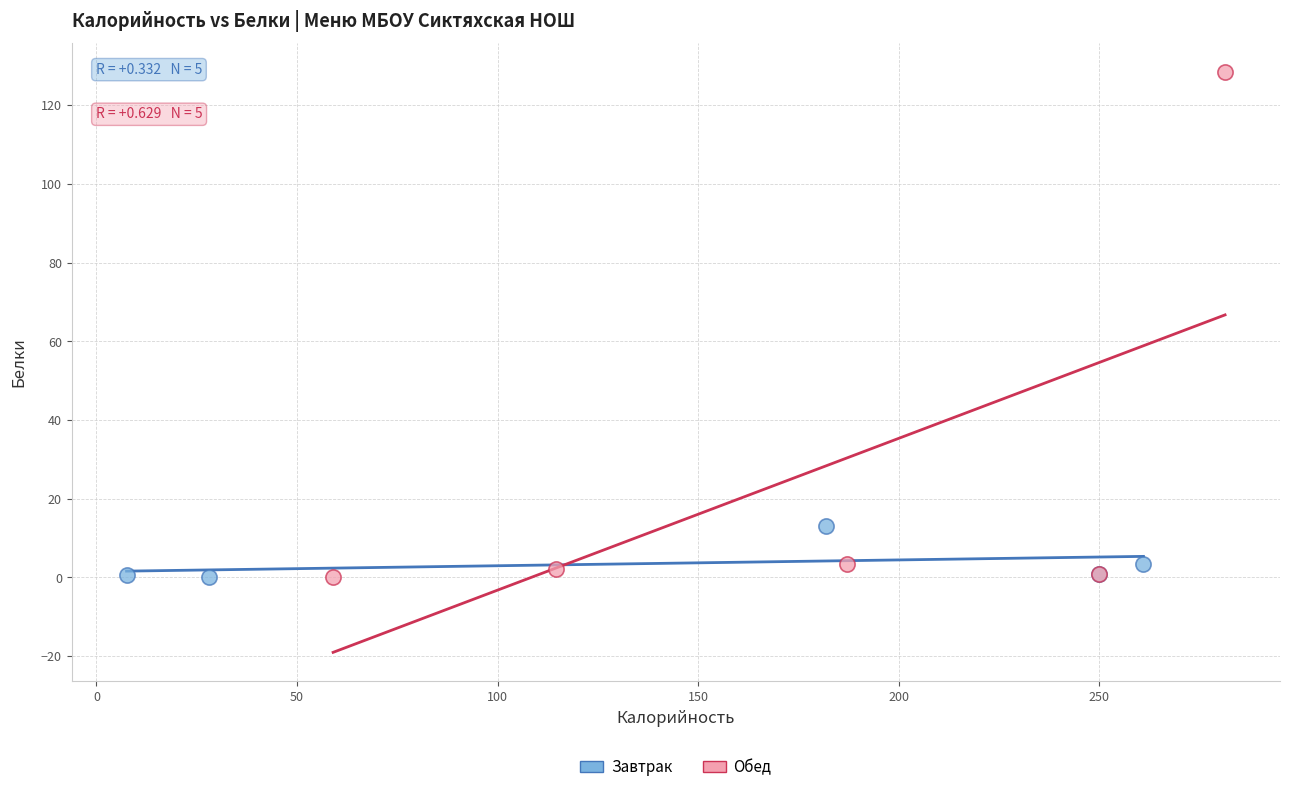

Which series has the largest Y range (max minus min)?

Обед